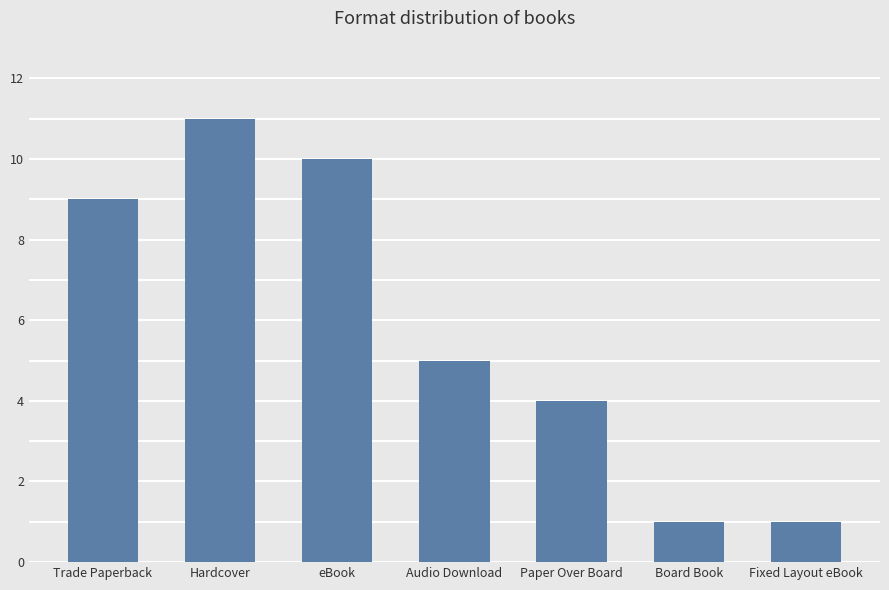

Reading left to right, extract all data points from this chart.

Trade Paperback=9	Hardcover=11	eBook=10	Audio Download=5	Paper Over Board=4	Board Book=1	Fixed Layout eBook=1